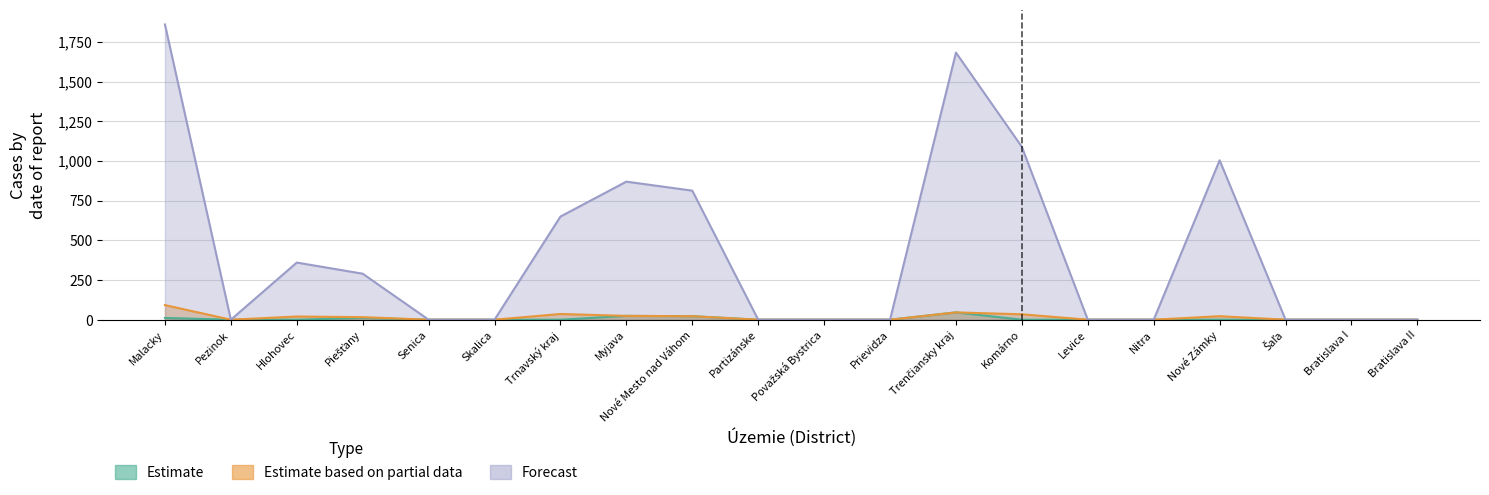

Is it true that Estimate based on partial data equals -41.8 at Bratislava I?

False